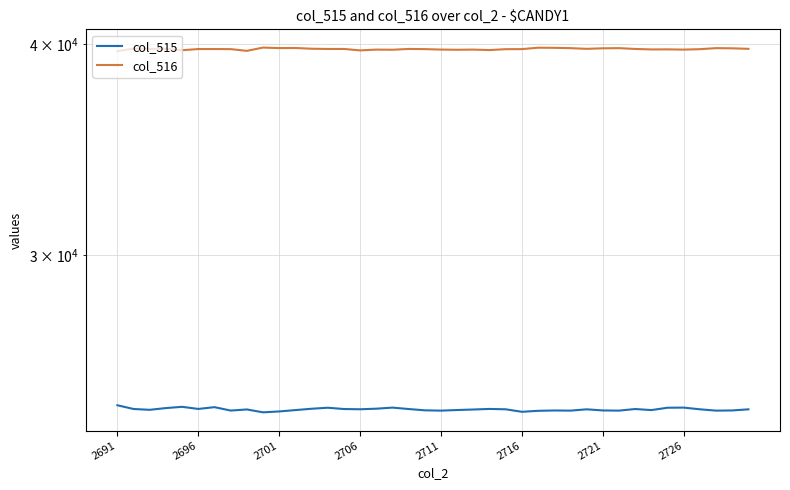

At how many categories does at least one series exceed 31859?

40